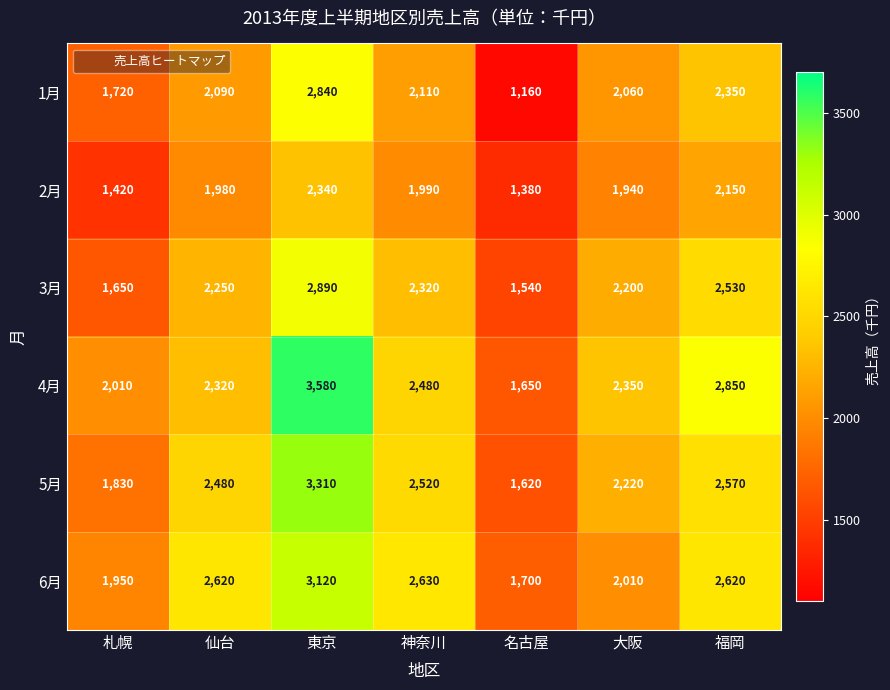

What is the average value of the 3月 series?

2197